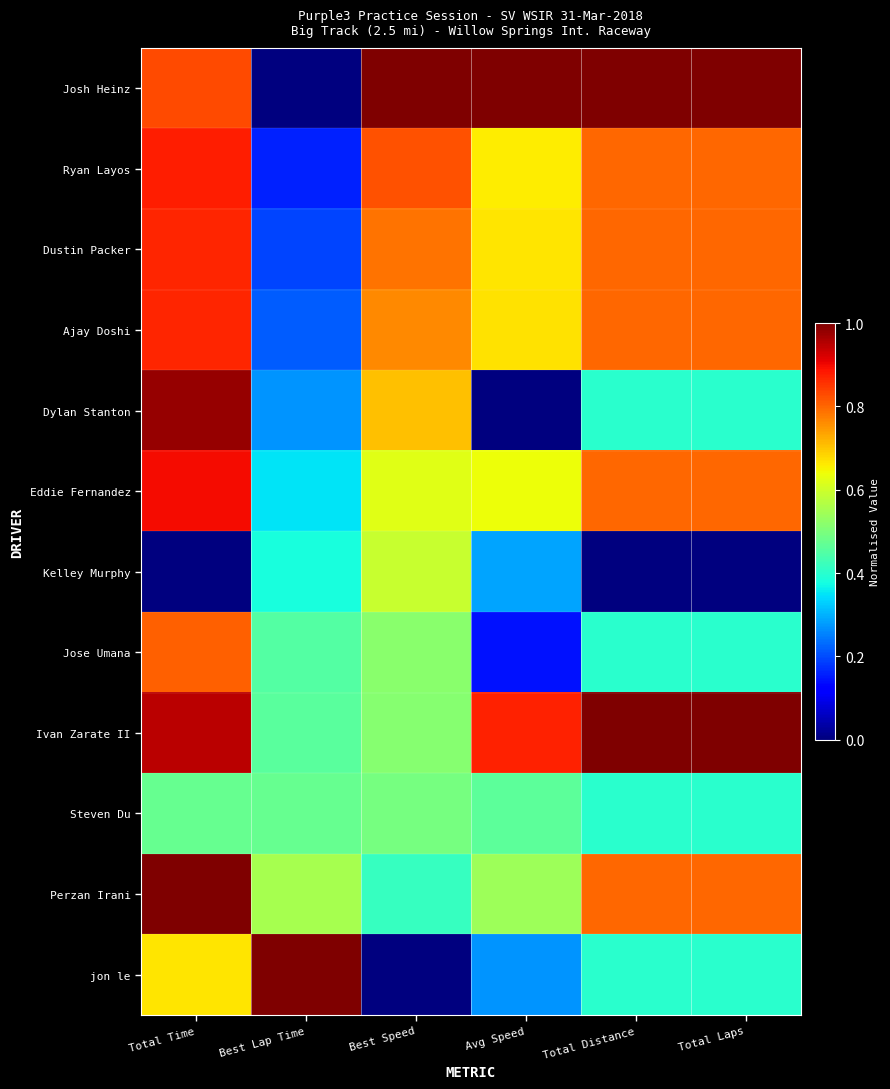

Which has a higher value, Best Speed or Avg Speed?

Best Speed